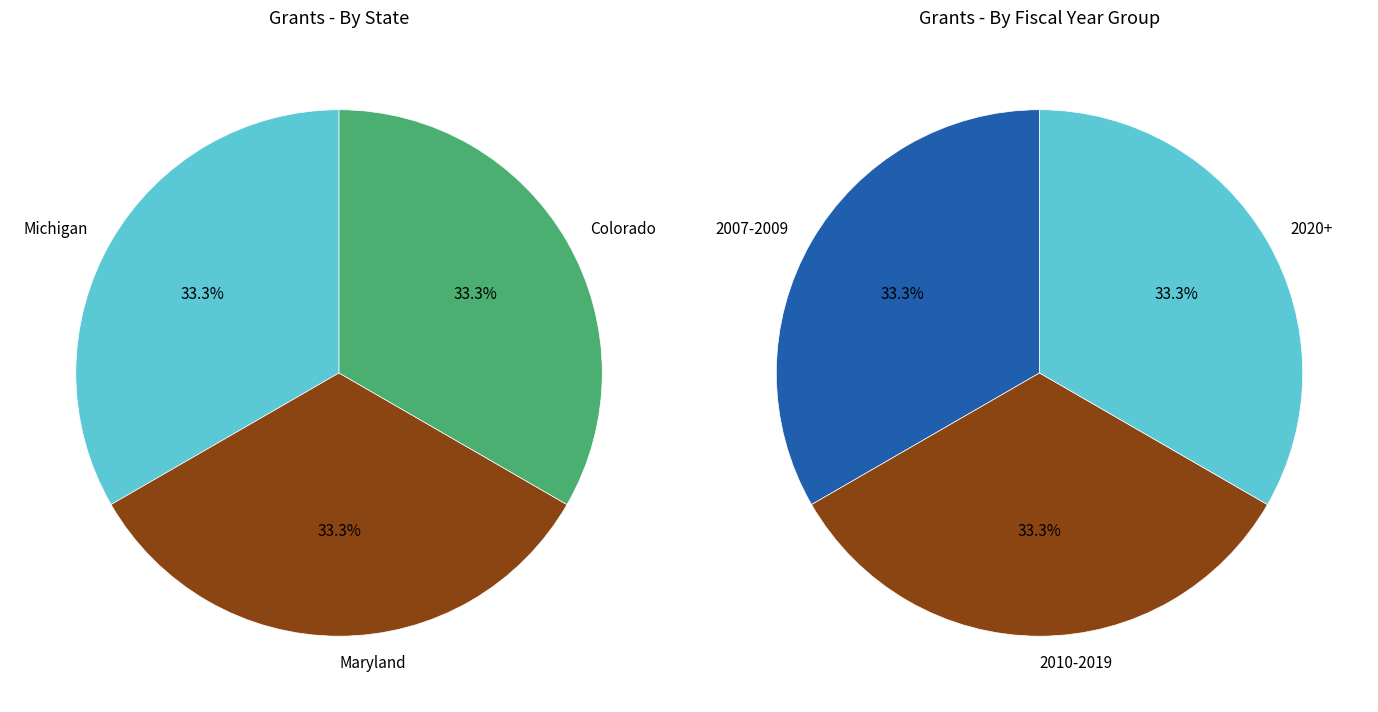

Is the sum of HEARTForce: Hazard Education and Sailing Elementary Teachers Towards Ocean greater than half?

No